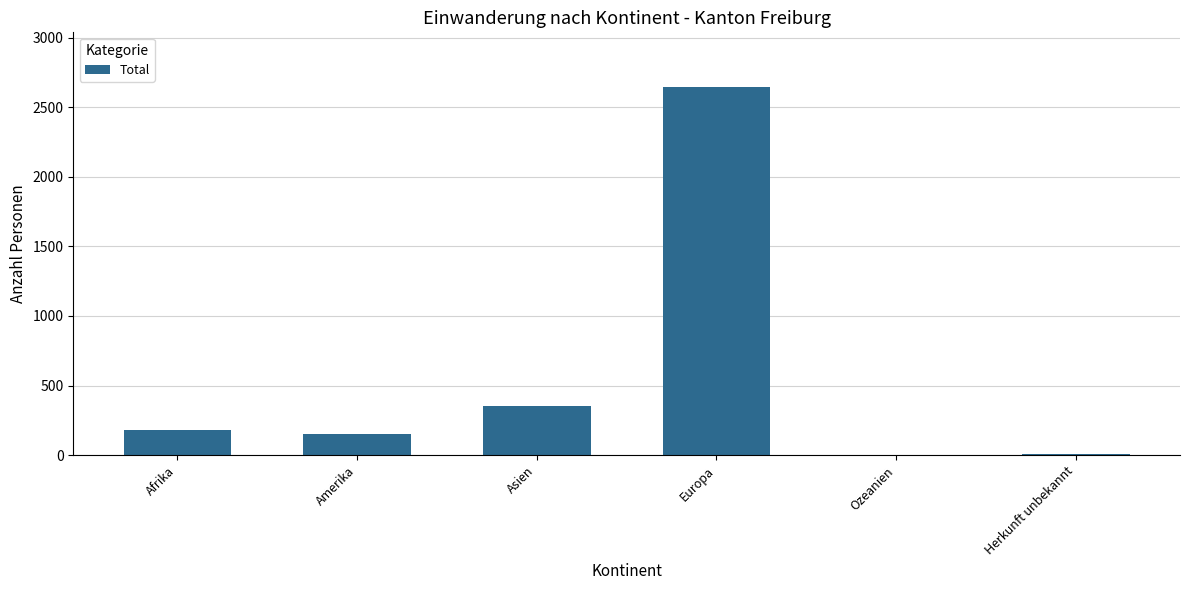

Is it true that the value at Afrika is 182?

True